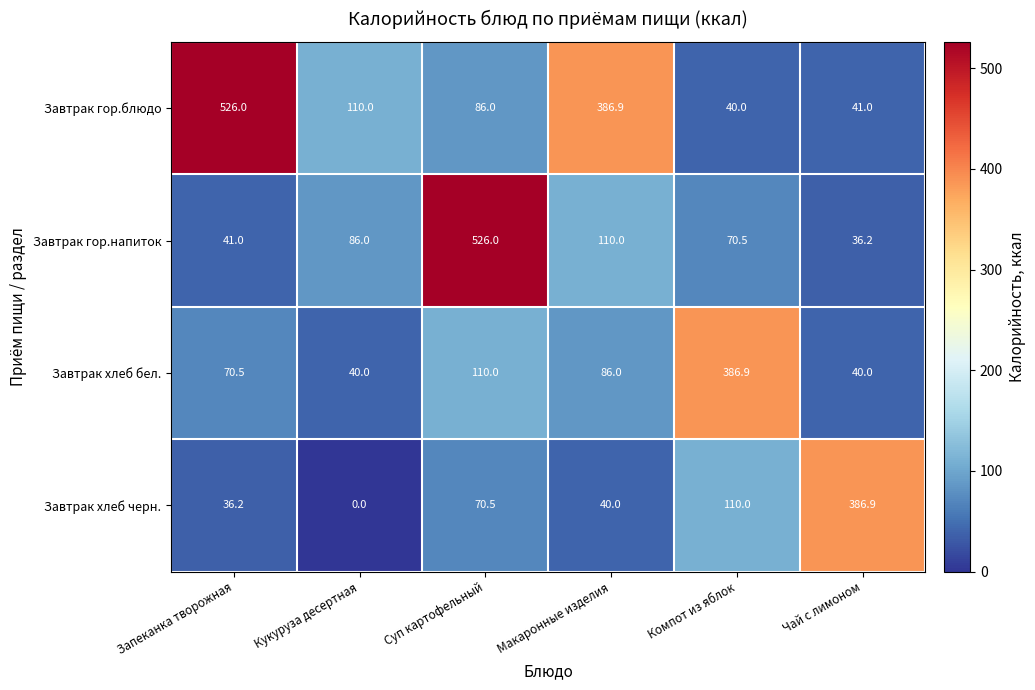

What is the sum of the Завтрак гор.блюдо values at Макаронные изделия and Компот из яблок?

426.9